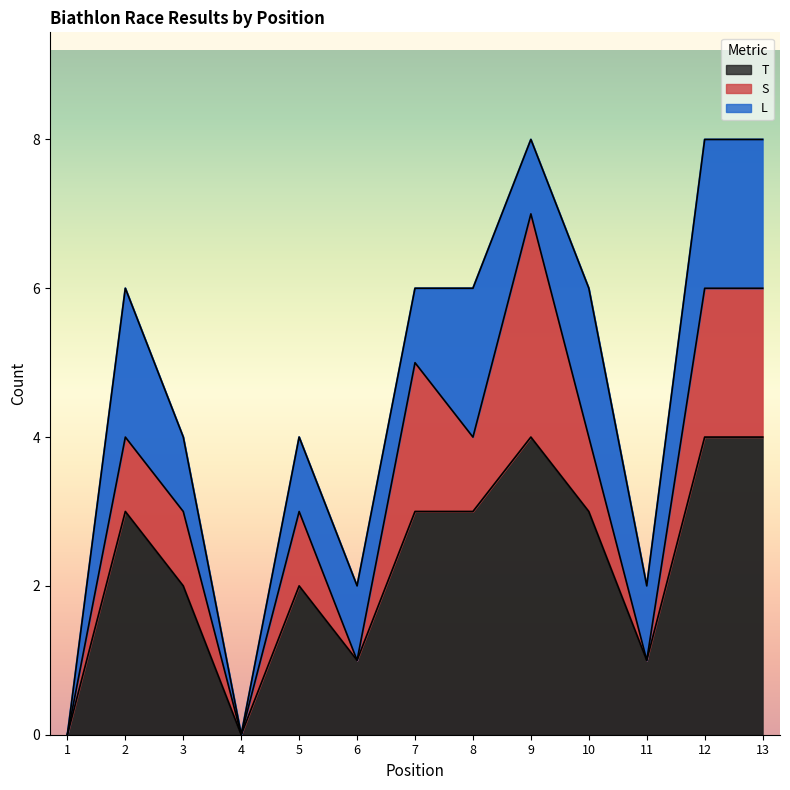

True or false: T has a value of 3 at 3.

False